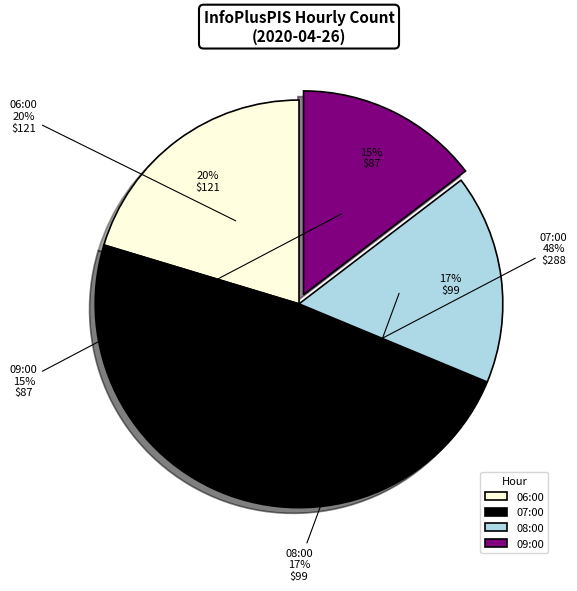

Between 06:00 and 09:00, which is larger?

06:00